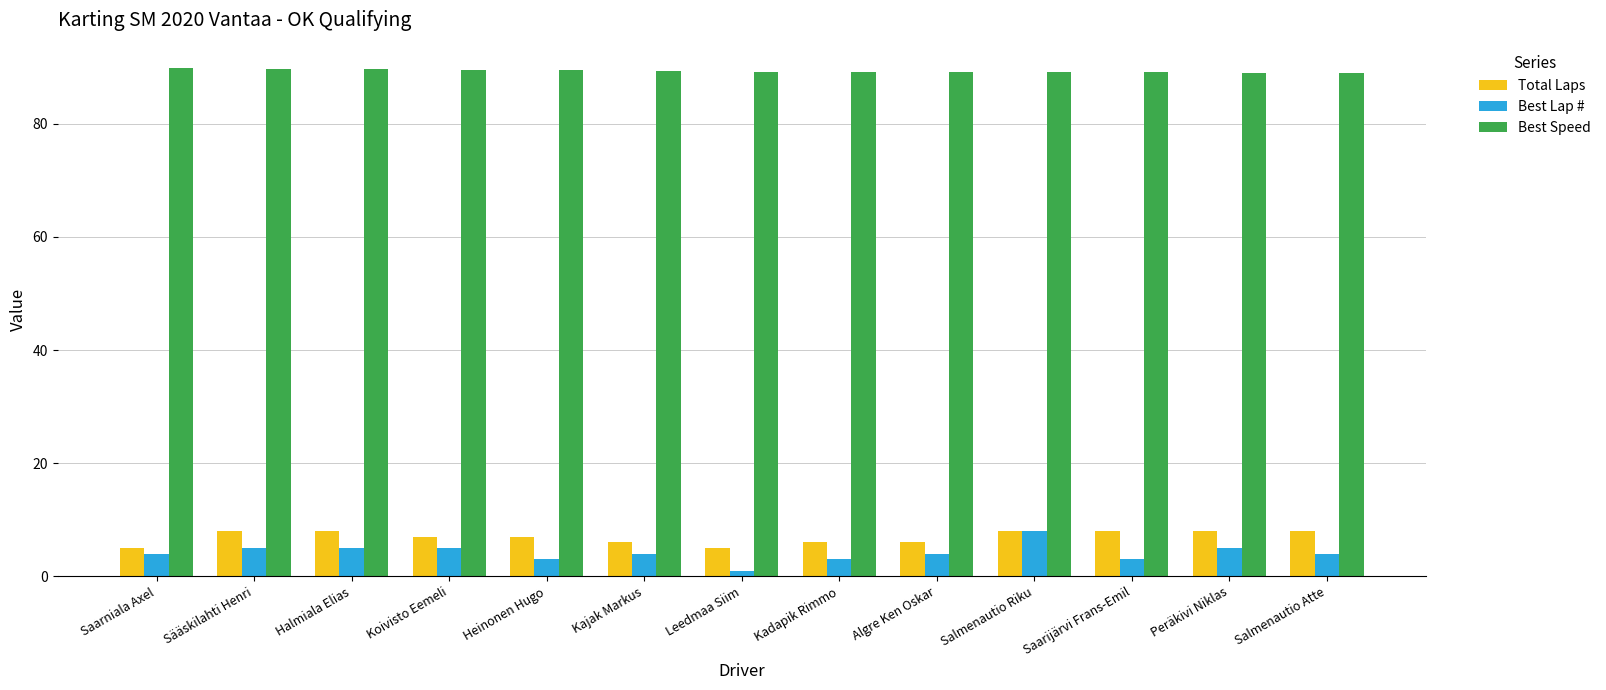

Where does the Total Laps series first go above 7?

Sääskilahti Henri